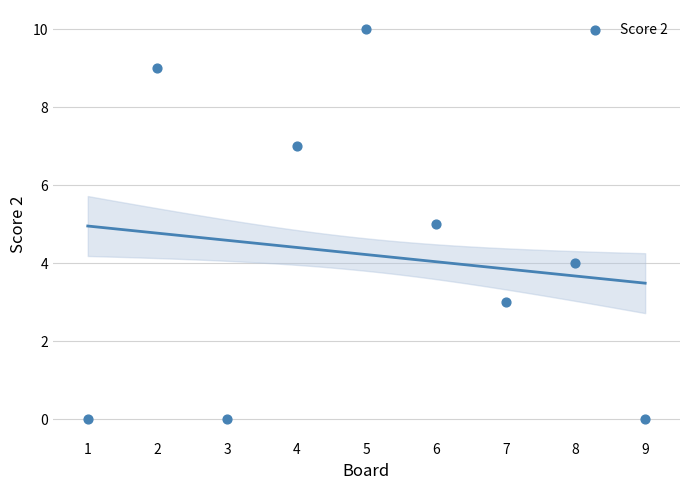

What is the average Y value?

4